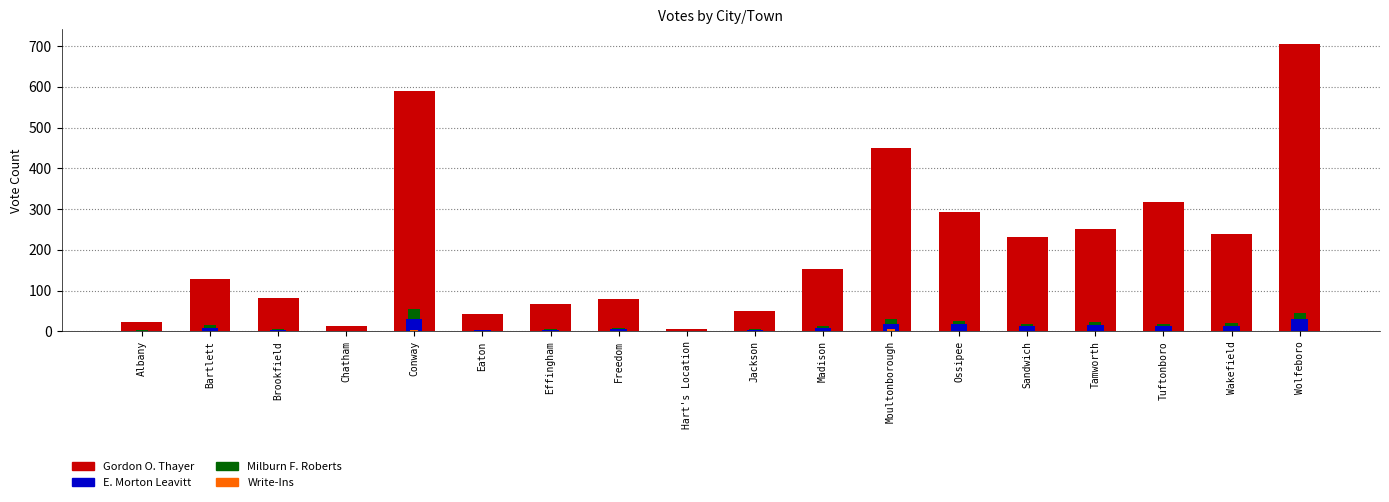

At how many categories does at least one series exceed 361?

3